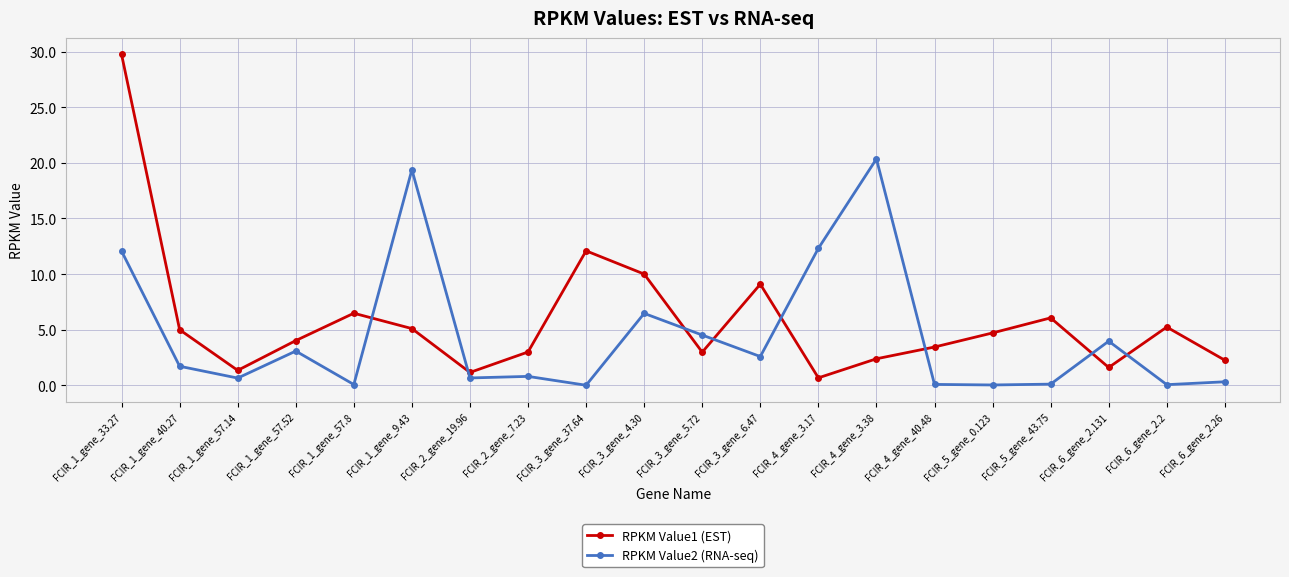

True or false: RPKM Value1 (EST) and RPKM Value2 (RNA-seq) cross at least once.

True